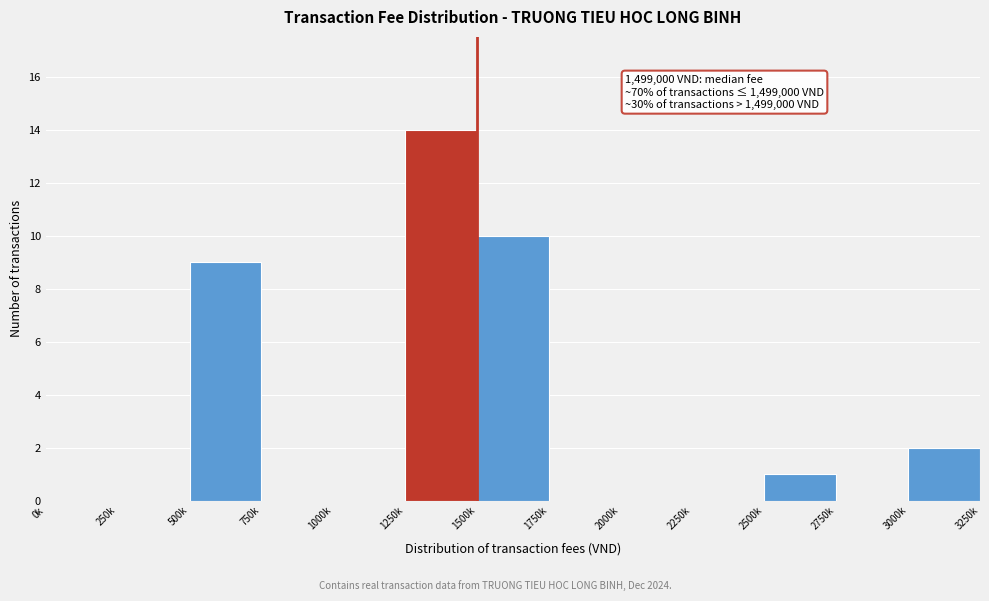

Reading right to left, what are all the values shown in this chart?

3000k=2	2750k=0	2500k=1	2250k=0	2000k=0	1750k=0	1500k=10	1250k=14	1000k=0	750k=0	500k=9	250k=0	0k=0